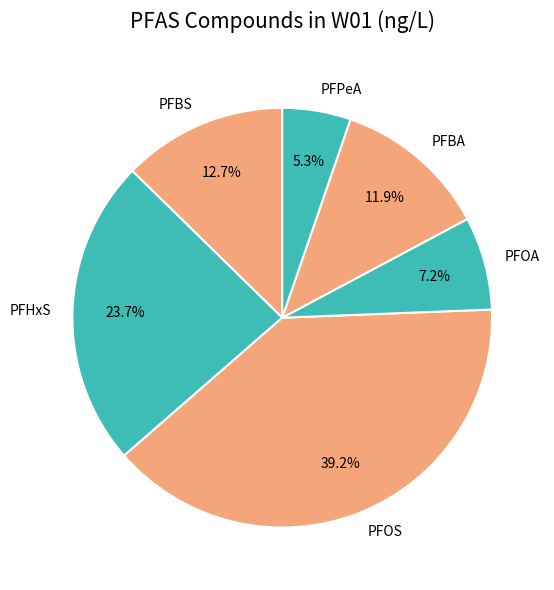

Is the sum of PFBA and PFHxS greater than half?

No